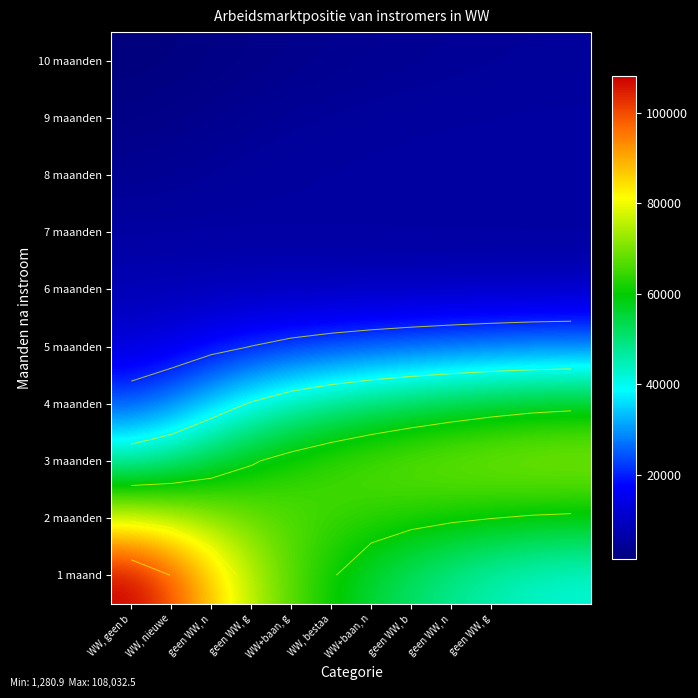

Is it true that 7 maanden equals 1185.3 at geen WW, n?

False